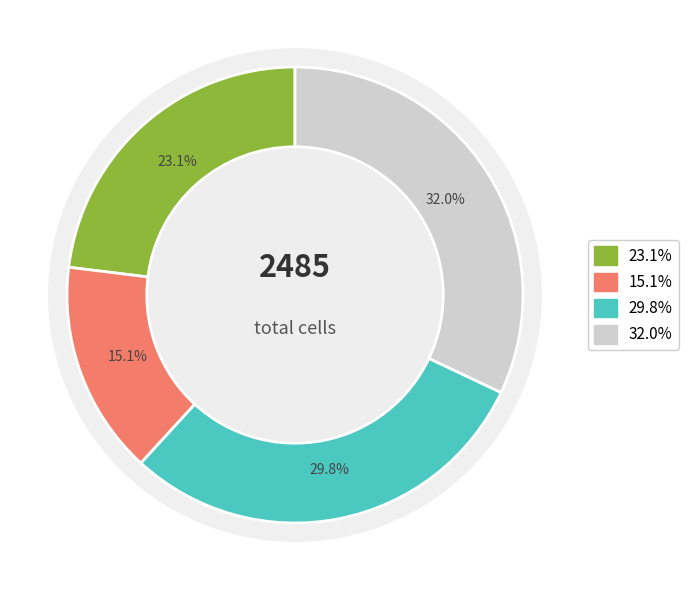

Is it true that 2019-01-01 is 29% of the pie?

False